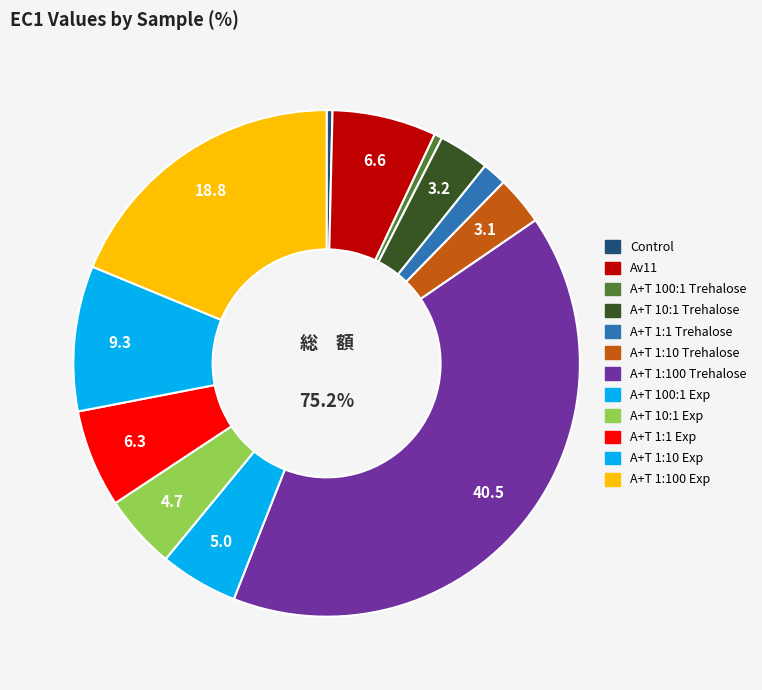

Combined, what portion of the pie is A+T 1:100 Exp and Control?

19.1%